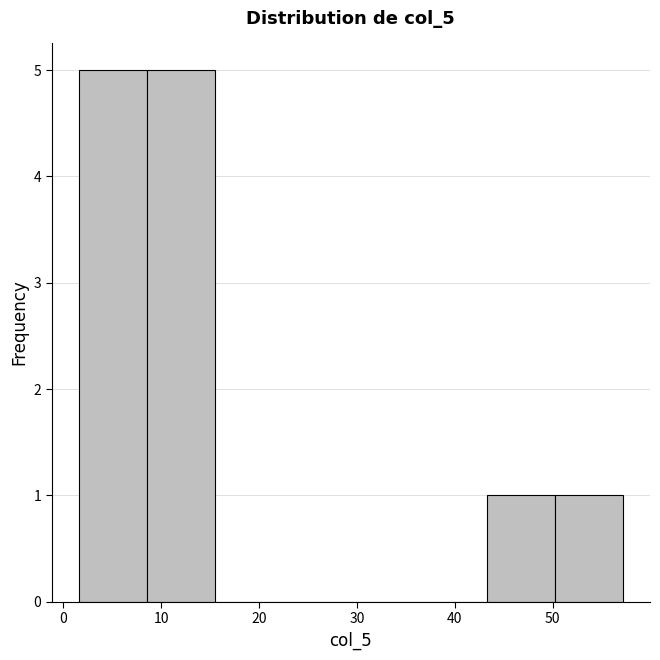

What is the height of the bar covering 9 to 15 on the x-axis? Neither the bar edges nor the heights are printed on the chart, so give them approximately, as read against the axes.

5